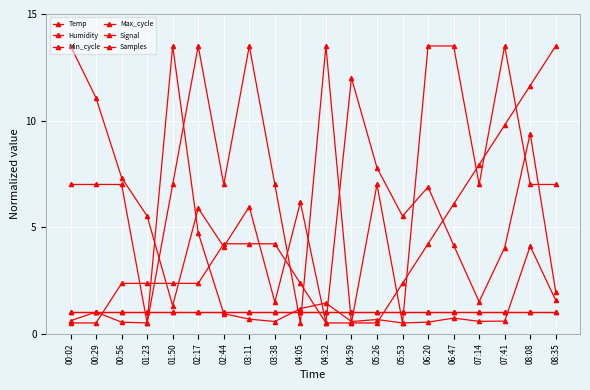

Does the chart have visible grid lines?

Yes